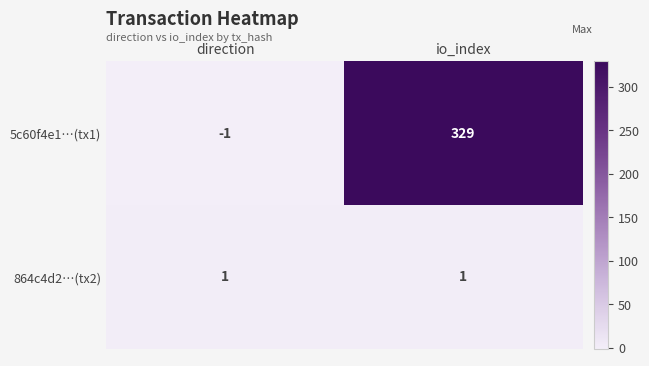

True or false: 864c4d2…(tx2) has a value of 1 at direction.

True